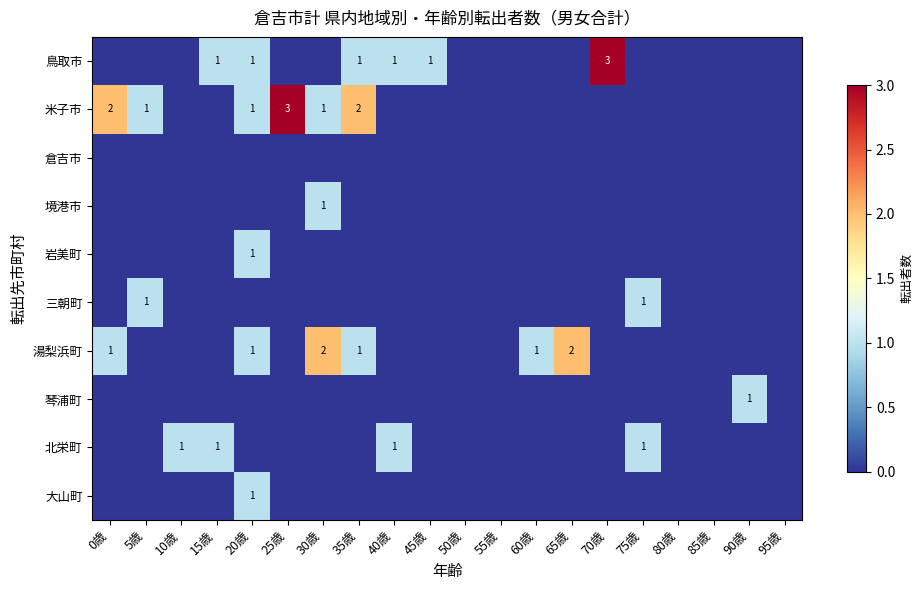

The 米子市 series shows 0 at 20歳. True or false?

False